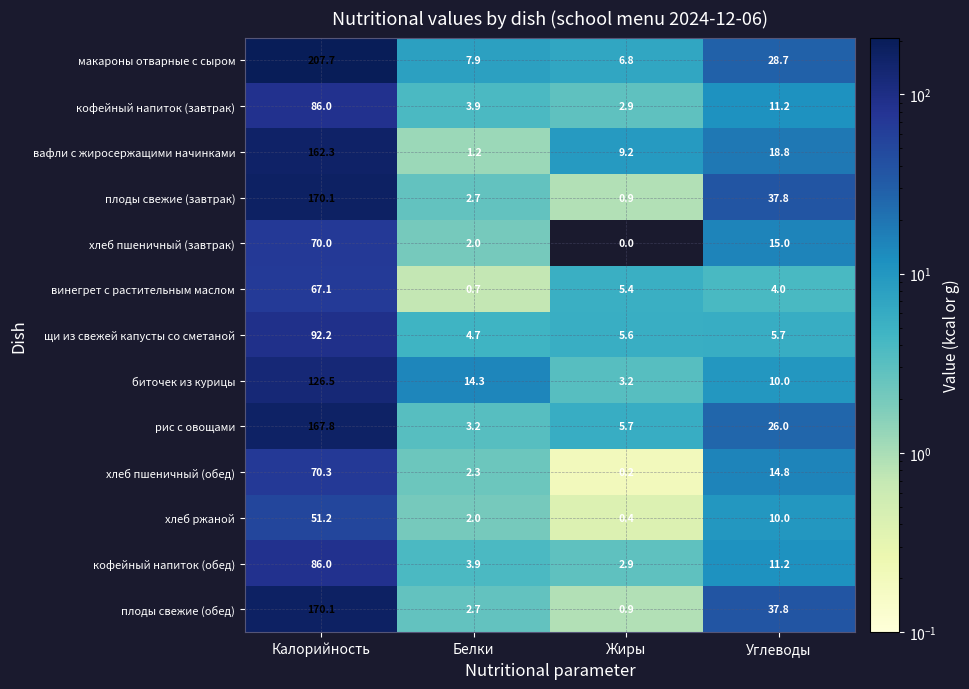

Which series has the largest range (max minus min)?

макароны отварные с сыром